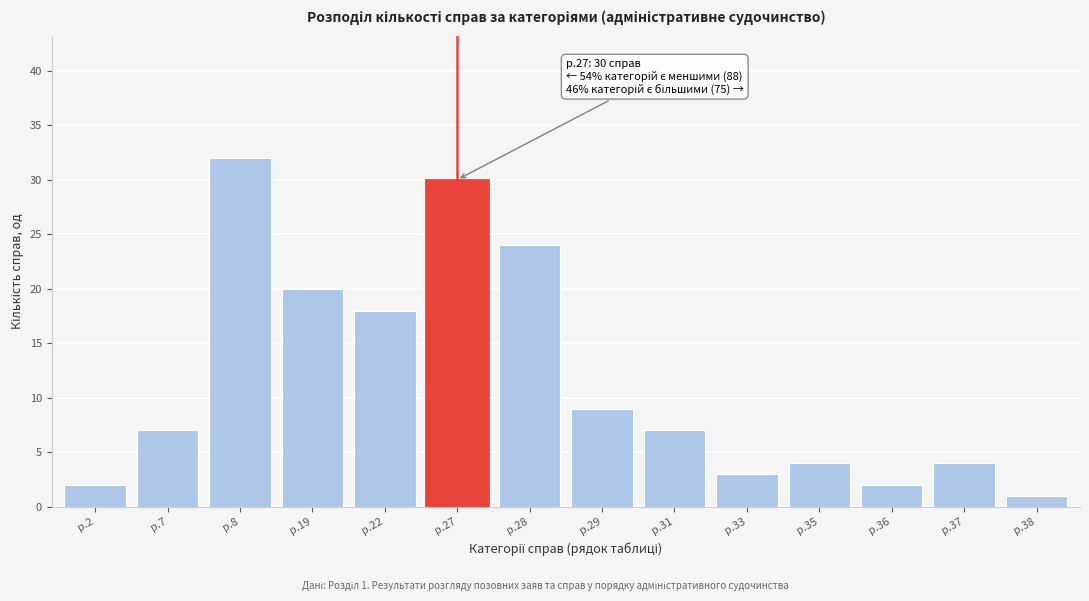

Reading left to right, transcribe all the data shown in this chart.

2	7	32	20	18	30	24	9	7	3	4	2	4	1